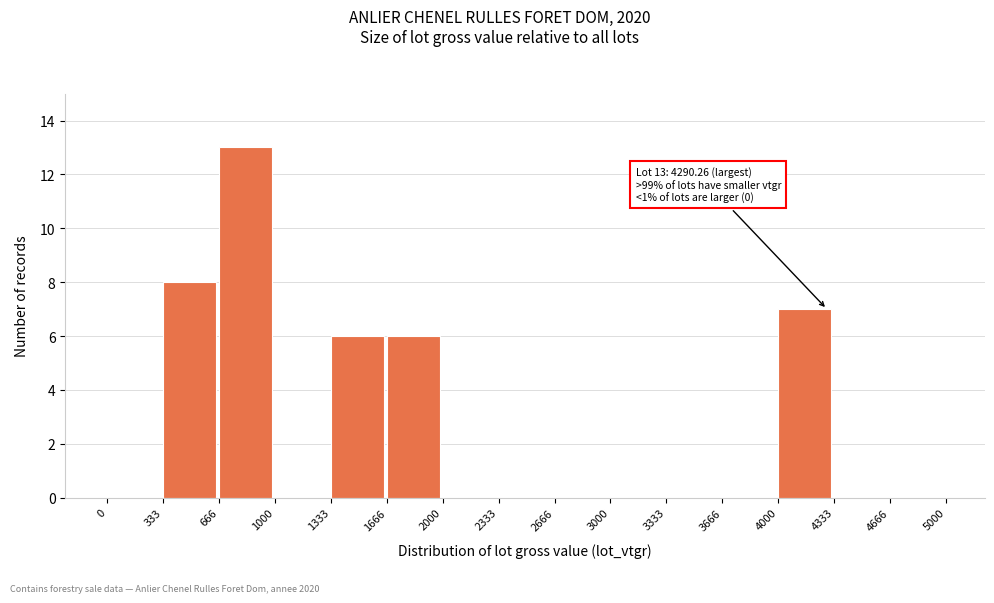

Which range on the x-axis has the tallest bar?

666 to 1000